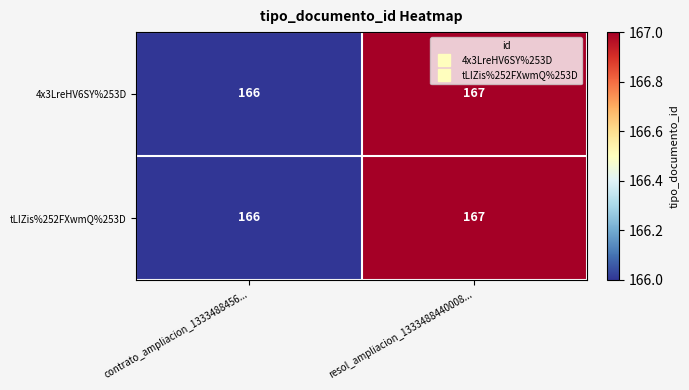

Reading left to right, transcribe all the data shown in this chart.

4x3LreHV6SY%253D: contrato_ampliacion_1333488456...=166	resol_ampliacion_1333488440008...=167
tLIZis%252FXwmQ%253D: contrato_ampliacion_1333488456...=166	resol_ampliacion_1333488440008...=167